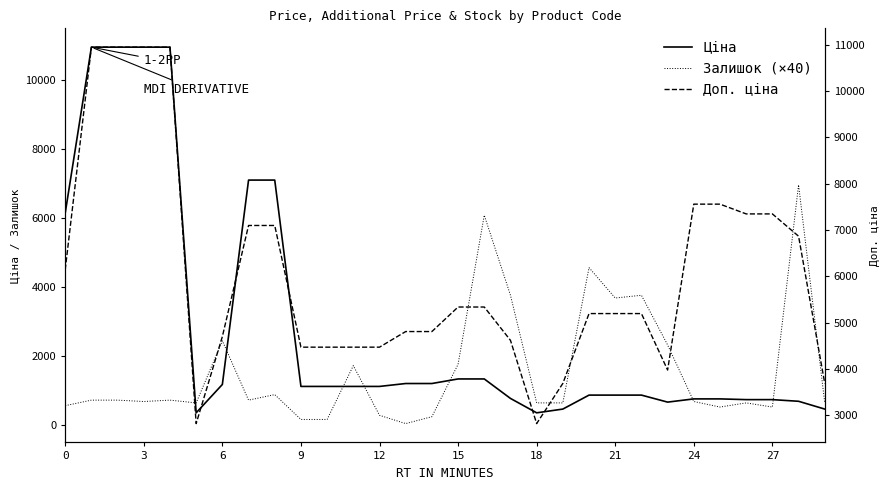

At which label does Доп. ціна reach its peak?

3